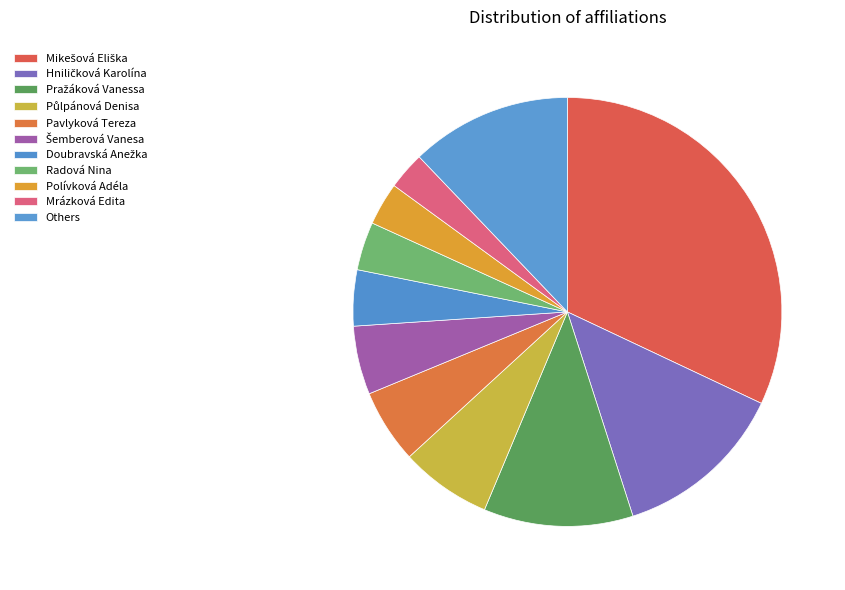

True or false: Doubravská Anežka accounts for 4% of the total.

True